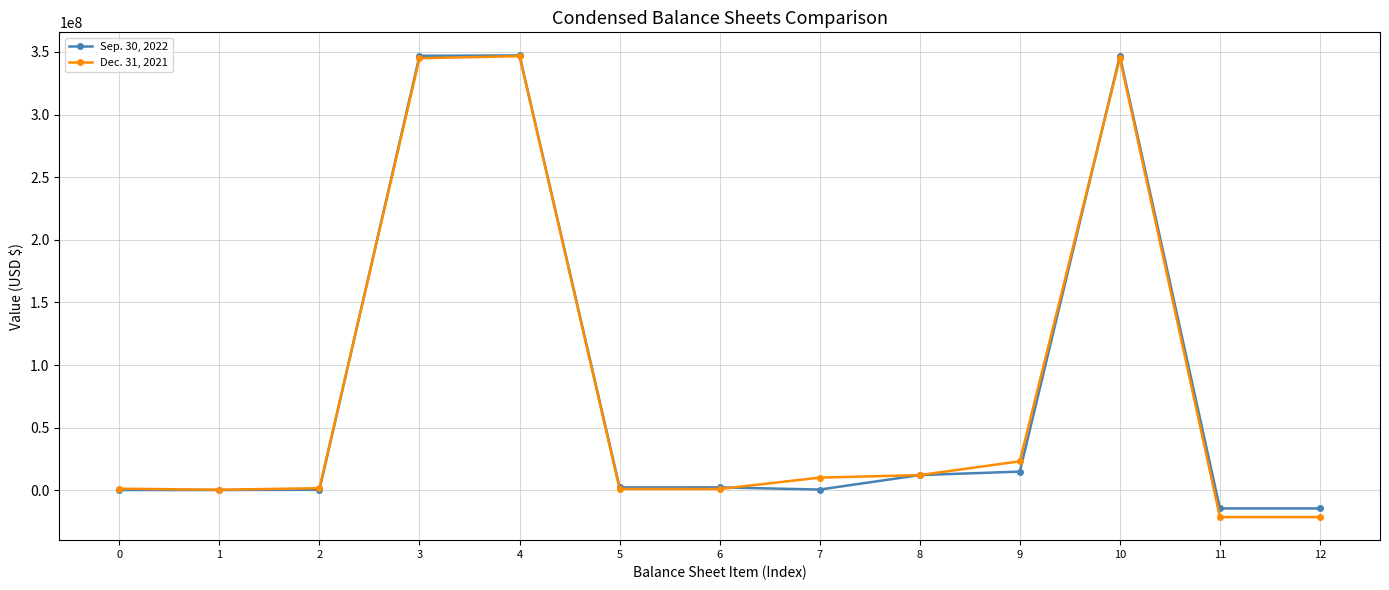

True or false: Dec. 31, 2021 has more than 1 points higher than both neighbors.

True